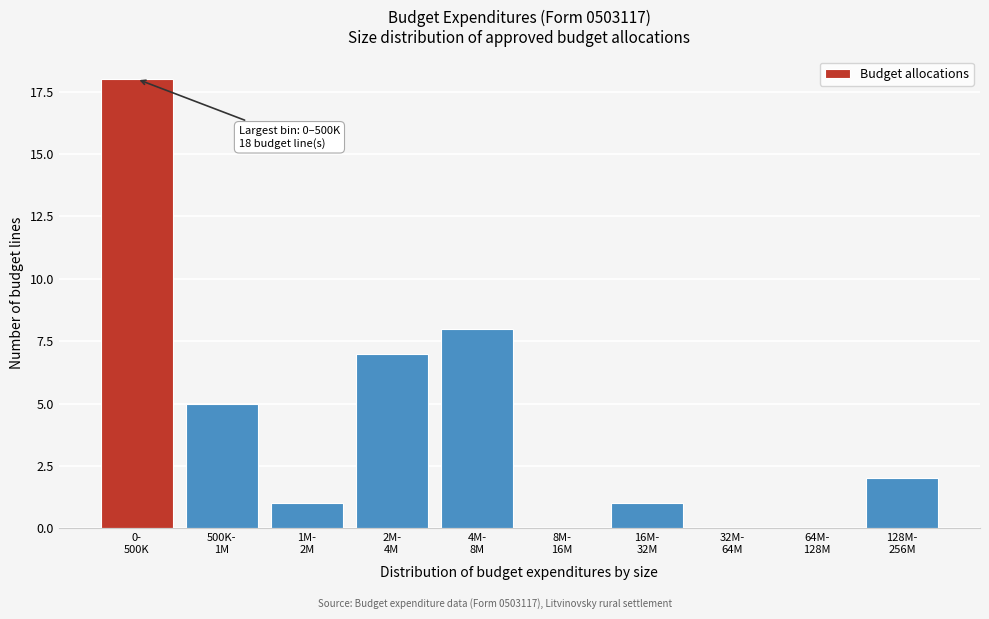

What is the sum of all values?

42